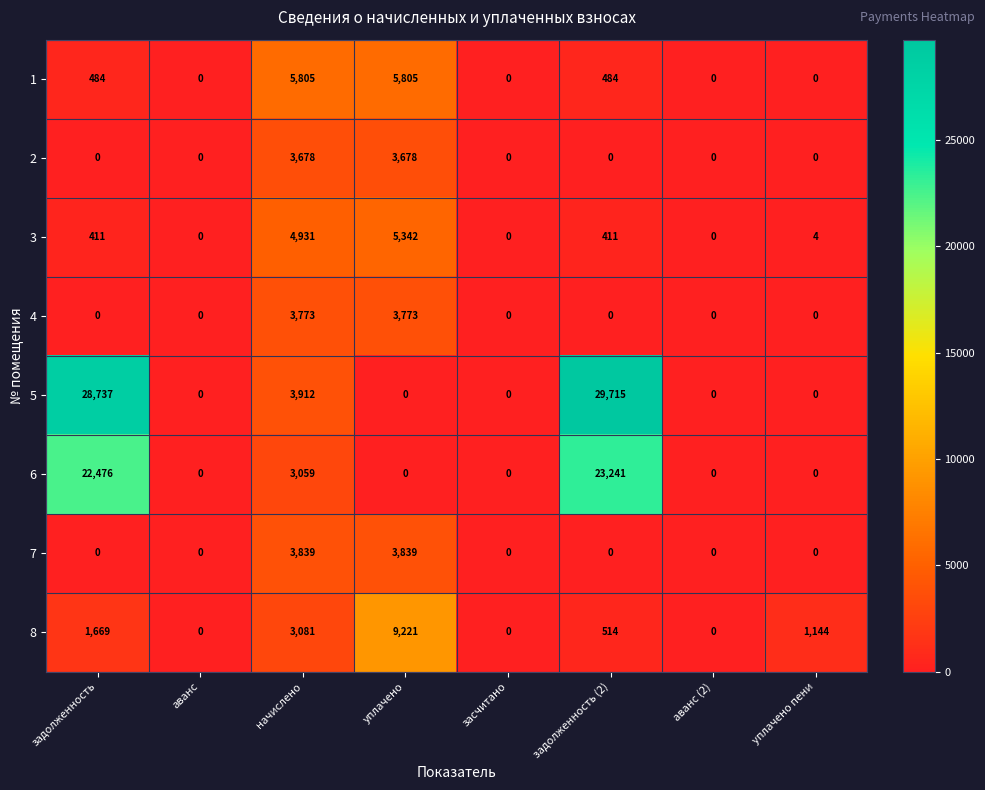

Rank the series by their maximum value, from lowest to highest.

2, 4, 7, 3, 1, 8, 6, 5